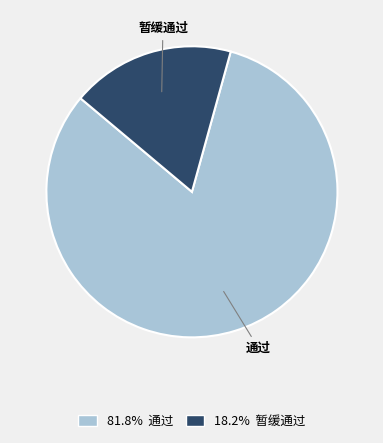

Combined, do 暂缓通过 and 通过 account for over 50%?

Yes